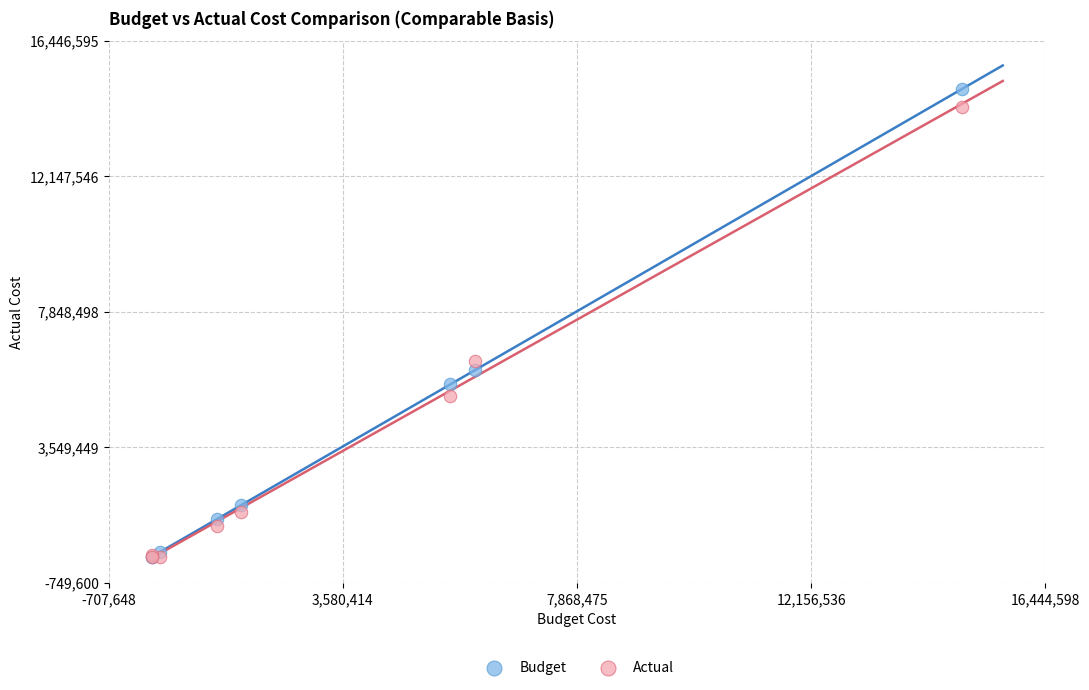

In the Actual series, what Y value is closest to 7207250?

6300000